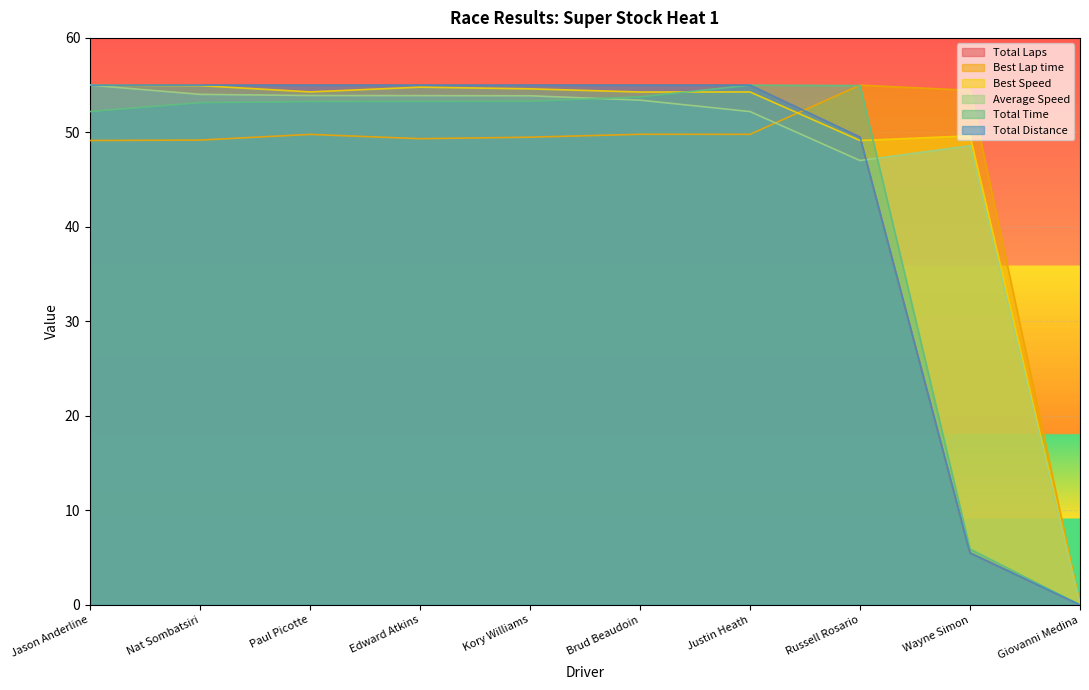

How many times do Total Distance and Best Speed cross each other?

1